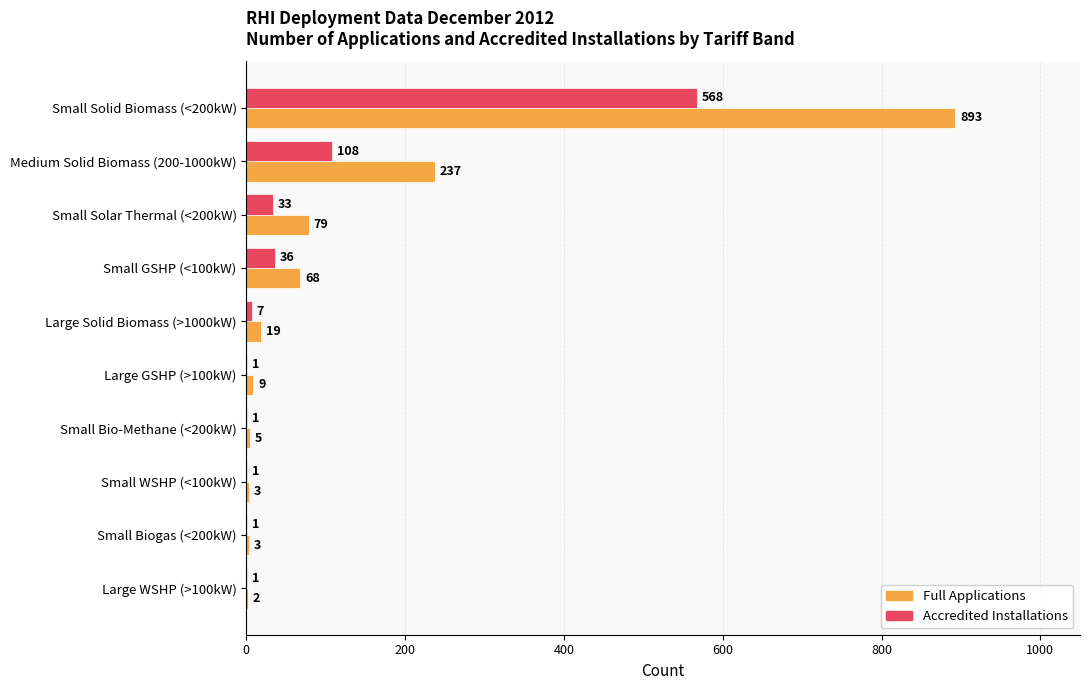

Between Large GSHP (>100kW) and Small WSHP (<100kW), which series saw the biggest shift?

Full Applications